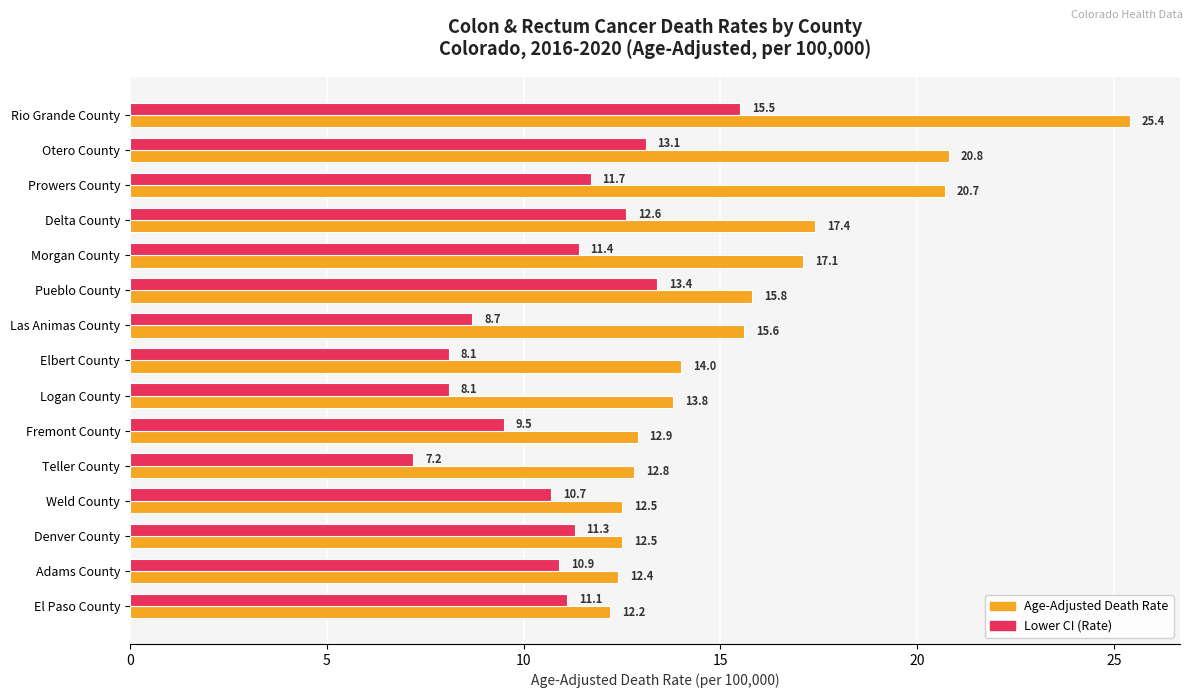

List the series in order of their overall mean, lowest first.

Lower CI (Rate), Age-Adjusted Death Rate